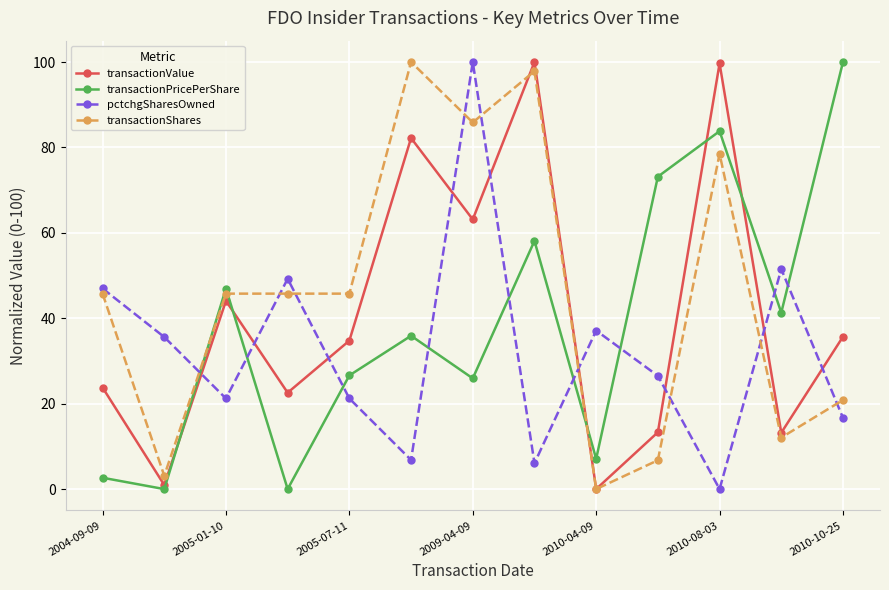

What is the value of the transactionPricePerShare point at the 11th from the left?

83.8